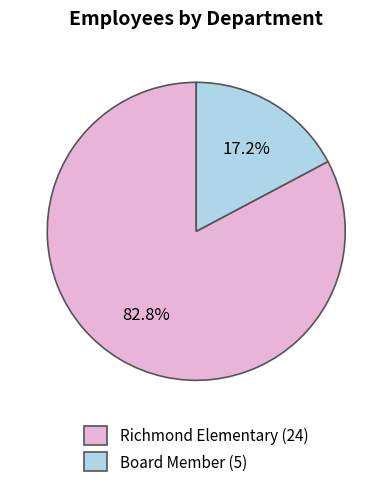

To the nearest percent, what portion does Richmond Elementary represent?

83%